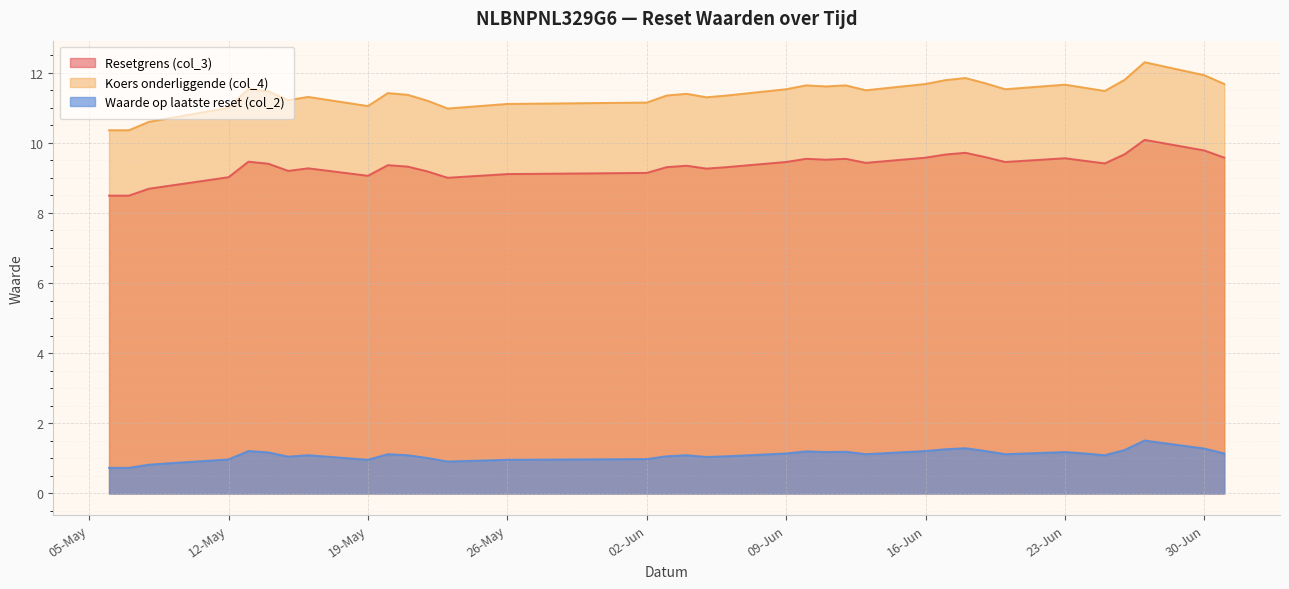

What is the total value across all series at 2025-06-10?

22.4